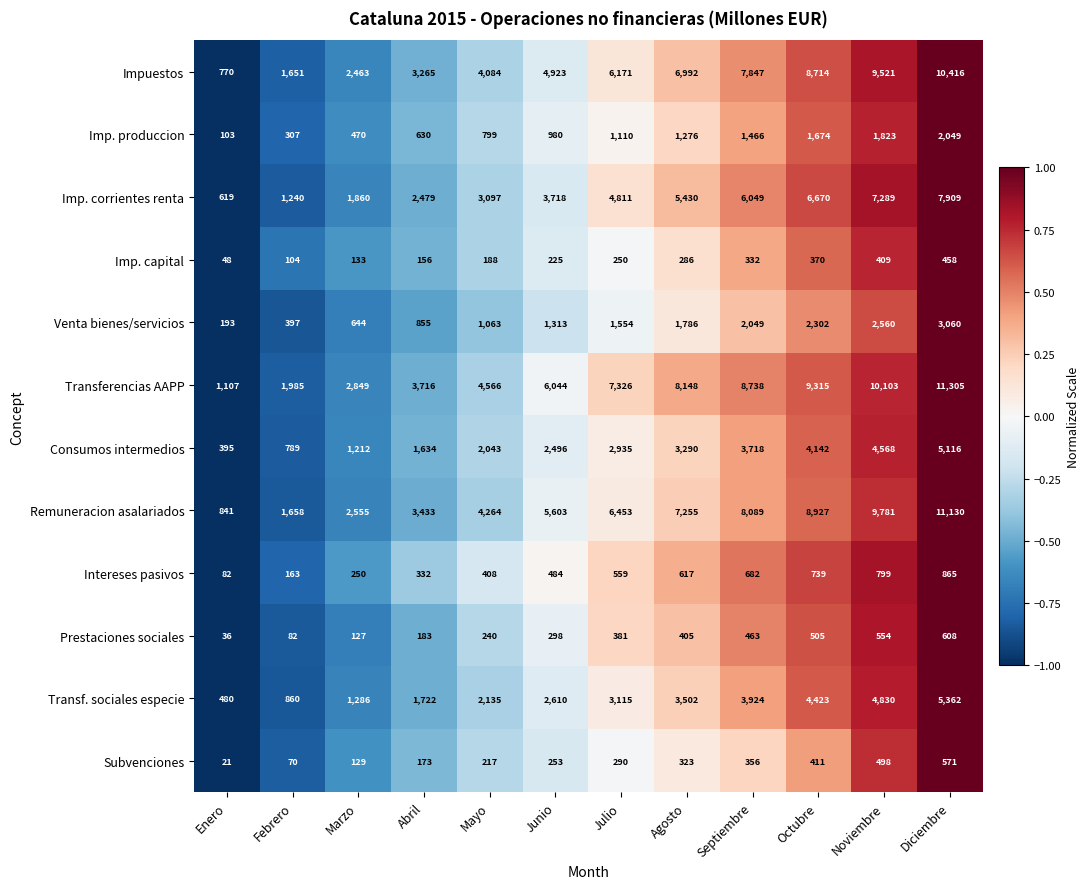

At which category is the sum across all series the highest?

Diciembre